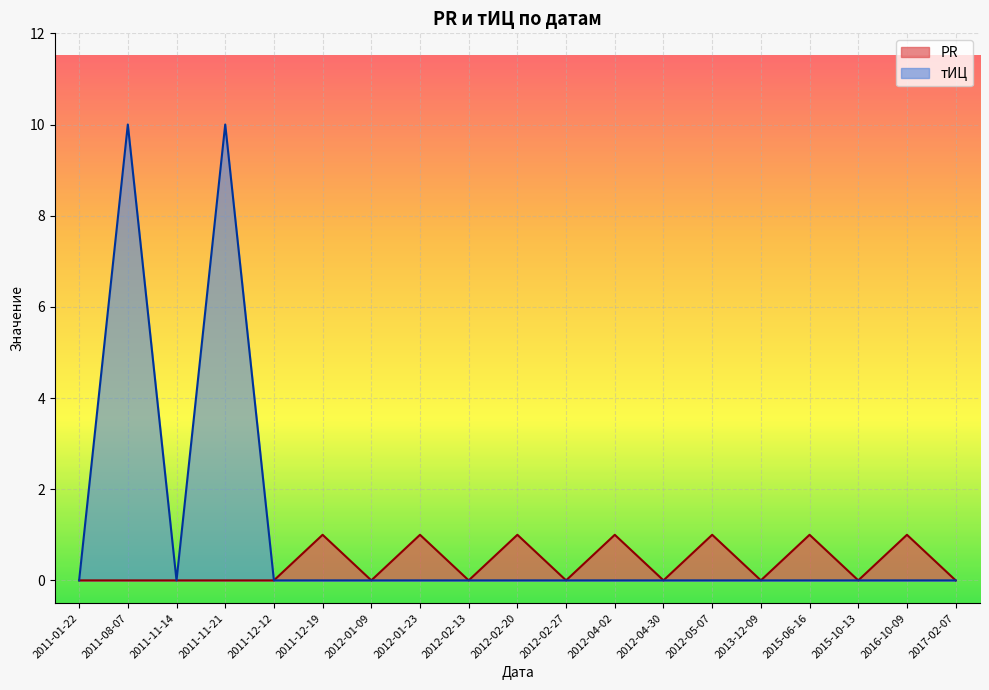

True or false: PR and тИЦ intersect in this chart.

False